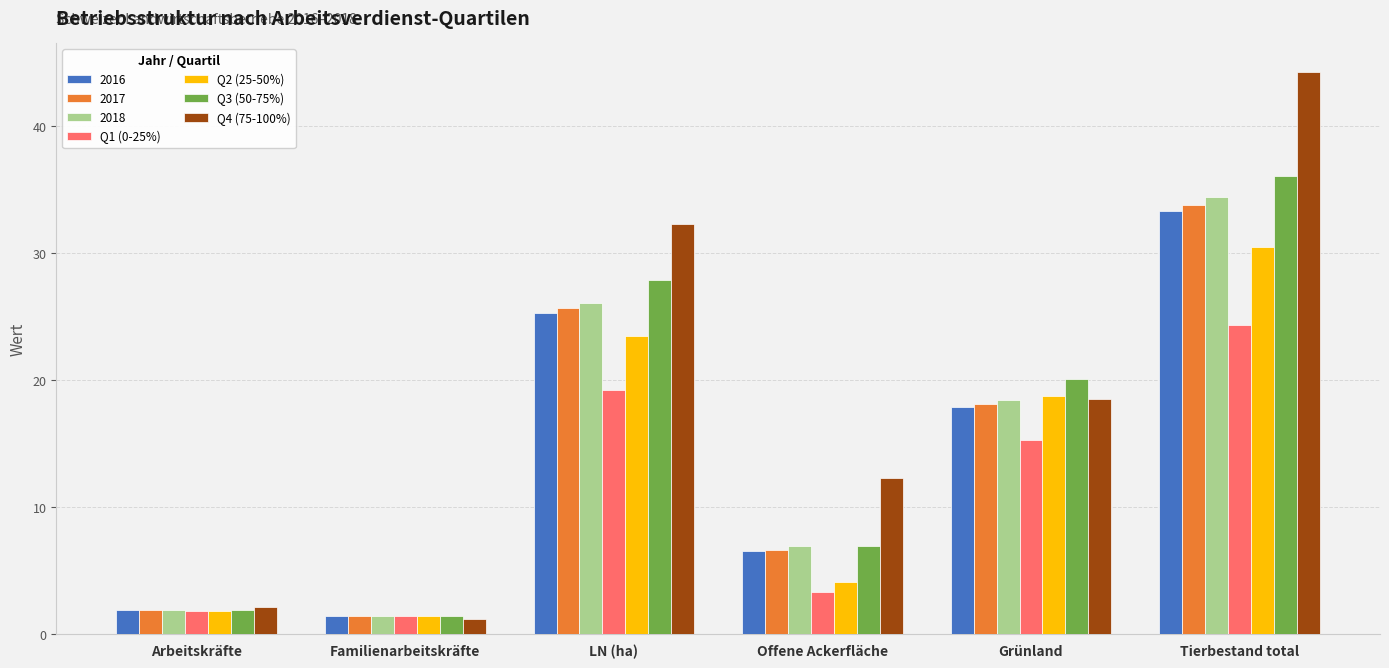

How many groups of bars are there?

6